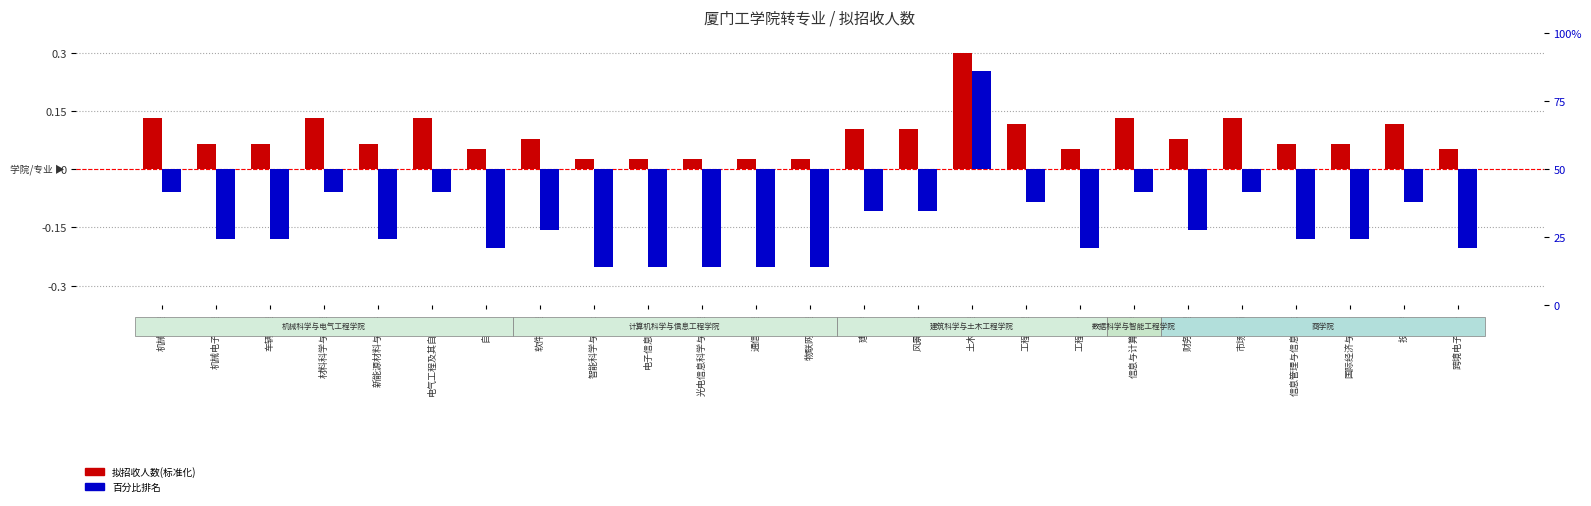

What is the label of the 21st bar from the right?

新能源材料与器件